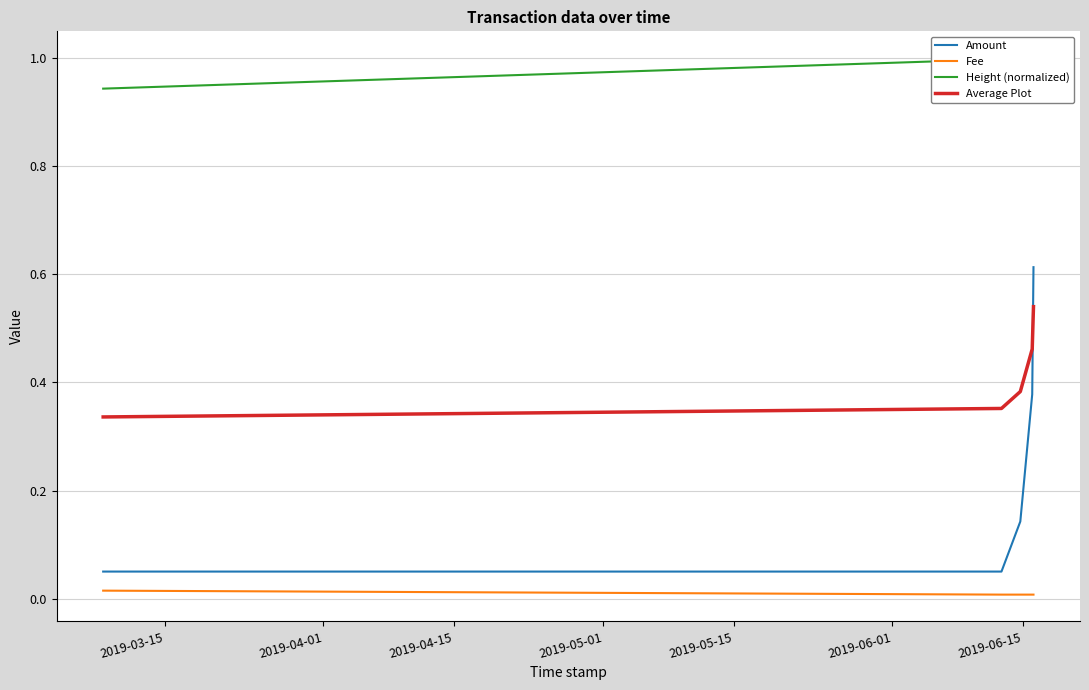

How many times do Average Plot and Amount cross each other?

1